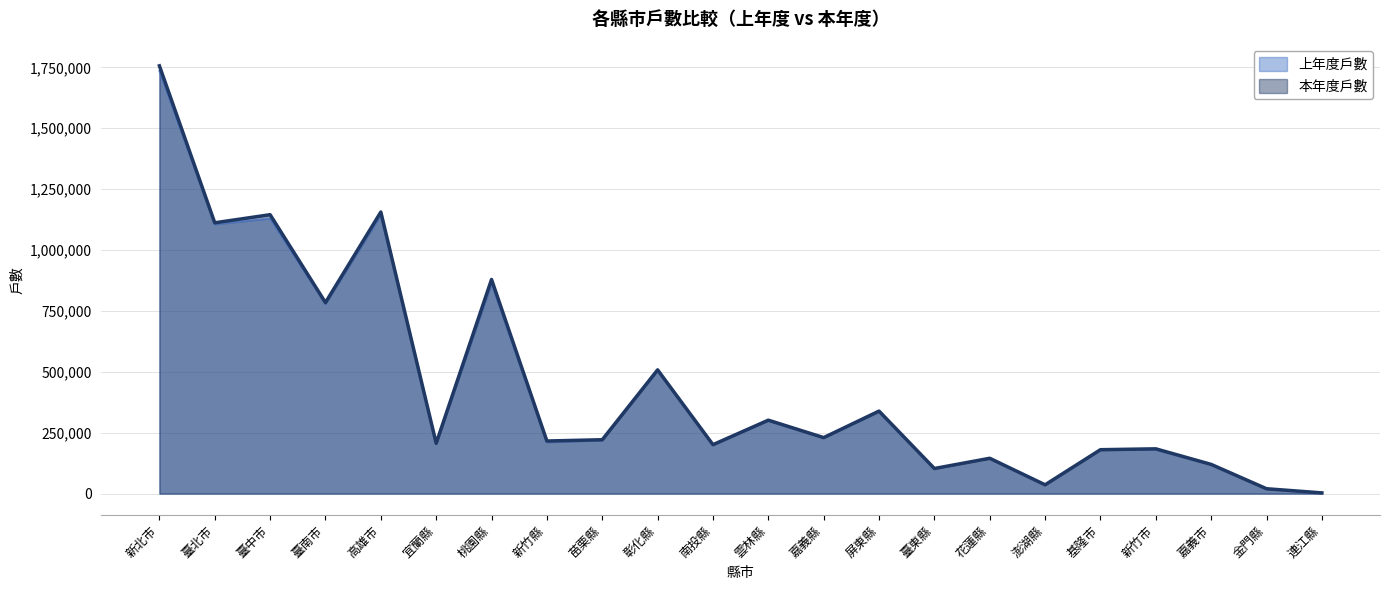

What is the sum of the 上年度戶數 values at 苗栗縣 and 新竹縣?

429988